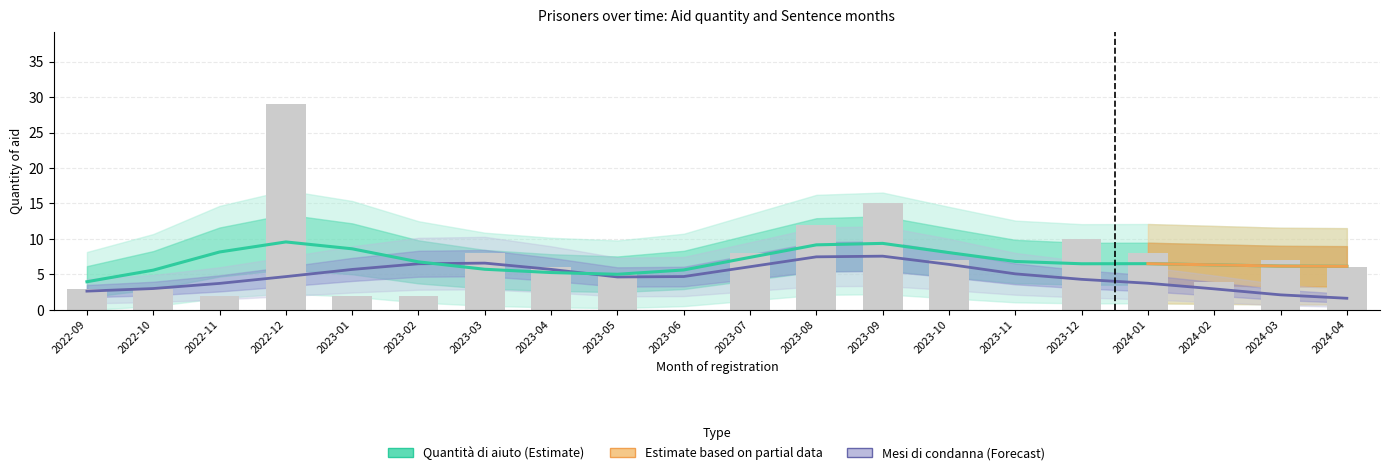

The value at 2022-10 is 4. True or false?

False